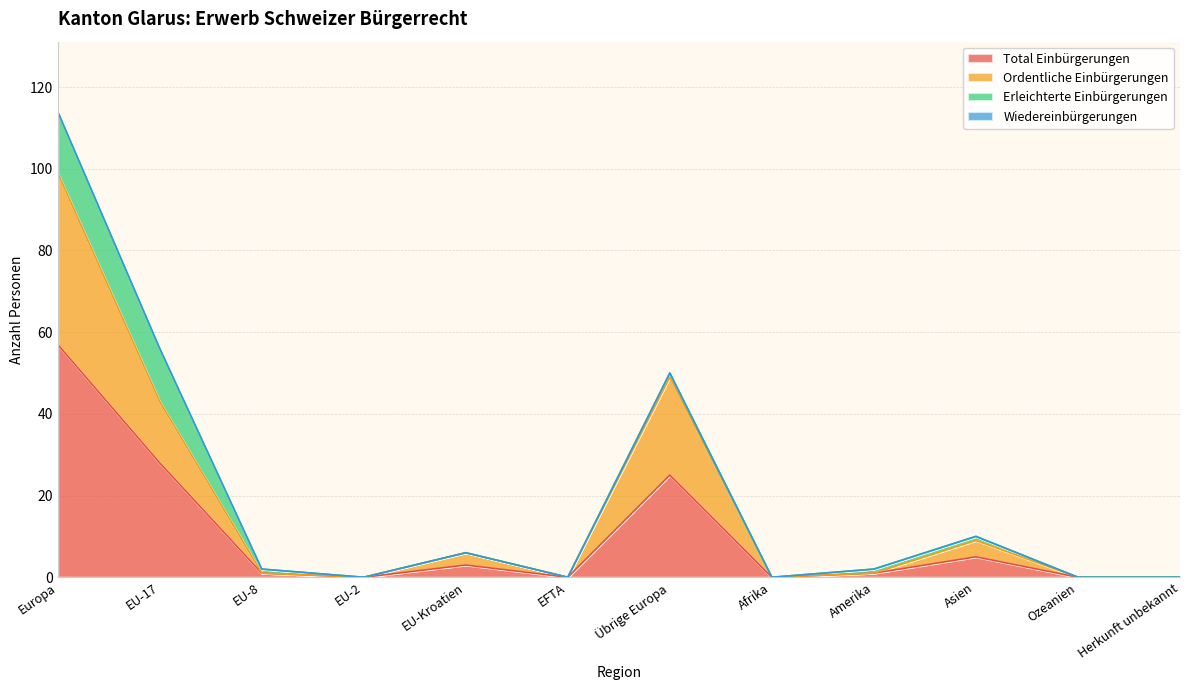

The Total Einbürgerungen series shows -25 at Herkunft unbekannt. True or false?

False